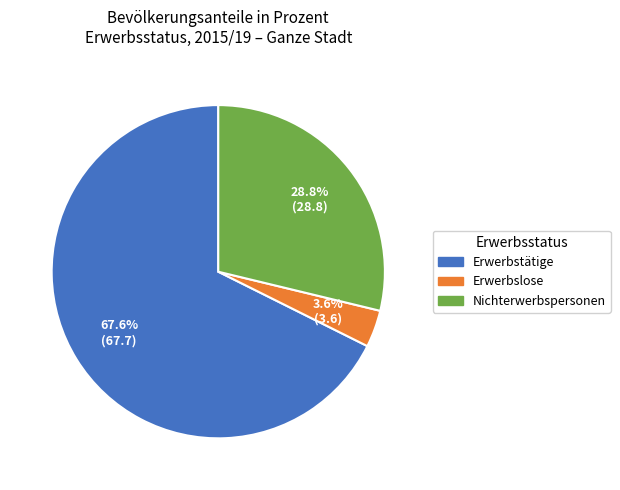

Which has a higher value, Nichterwerbspersonen or Erwerbslose?

Nichterwerbspersonen